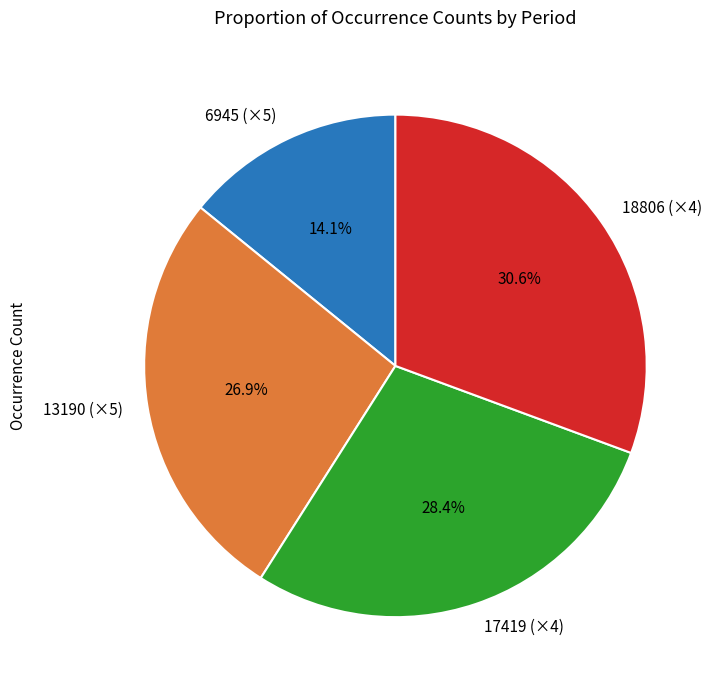

Does 6945 (×5) represent more than half of the total?

No